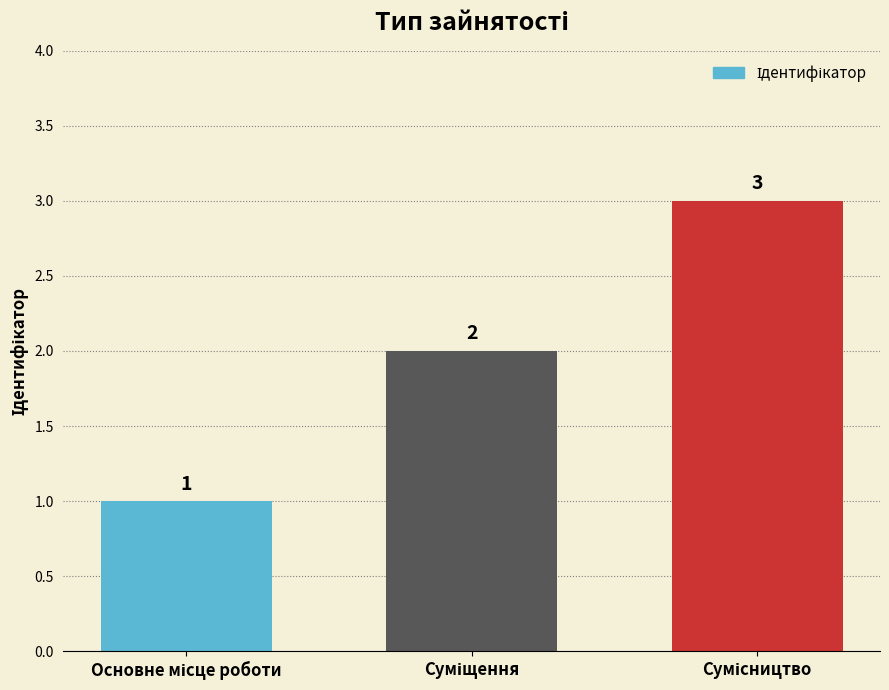

What is the value of the 1st bar from the left?

1